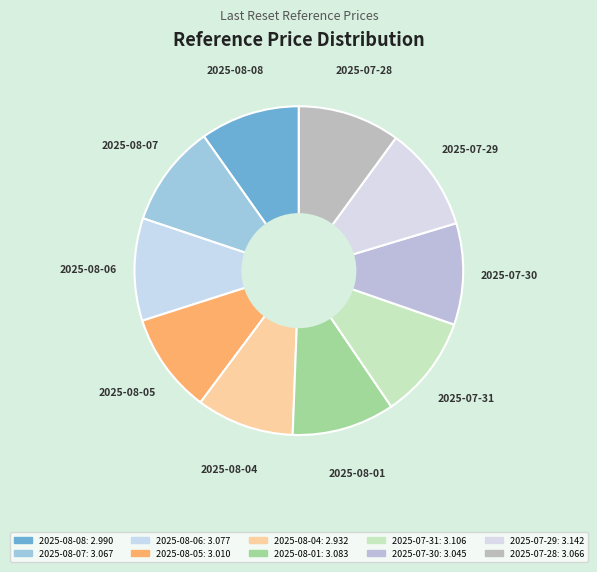

Count the number of slices in the pie.

10